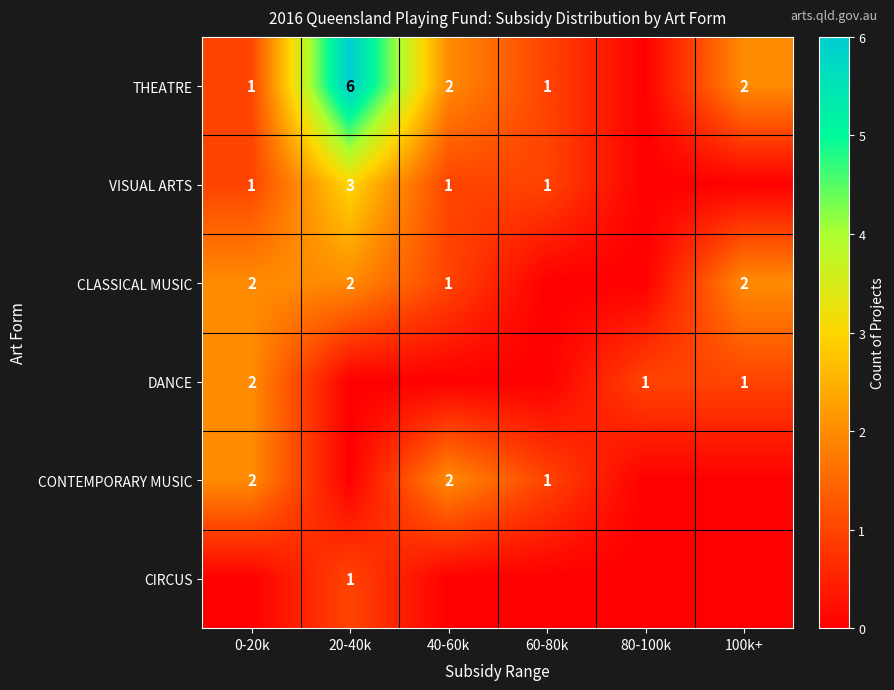

True or false: CLASSICAL MUSIC has a value of 3 at 20-40k.

False